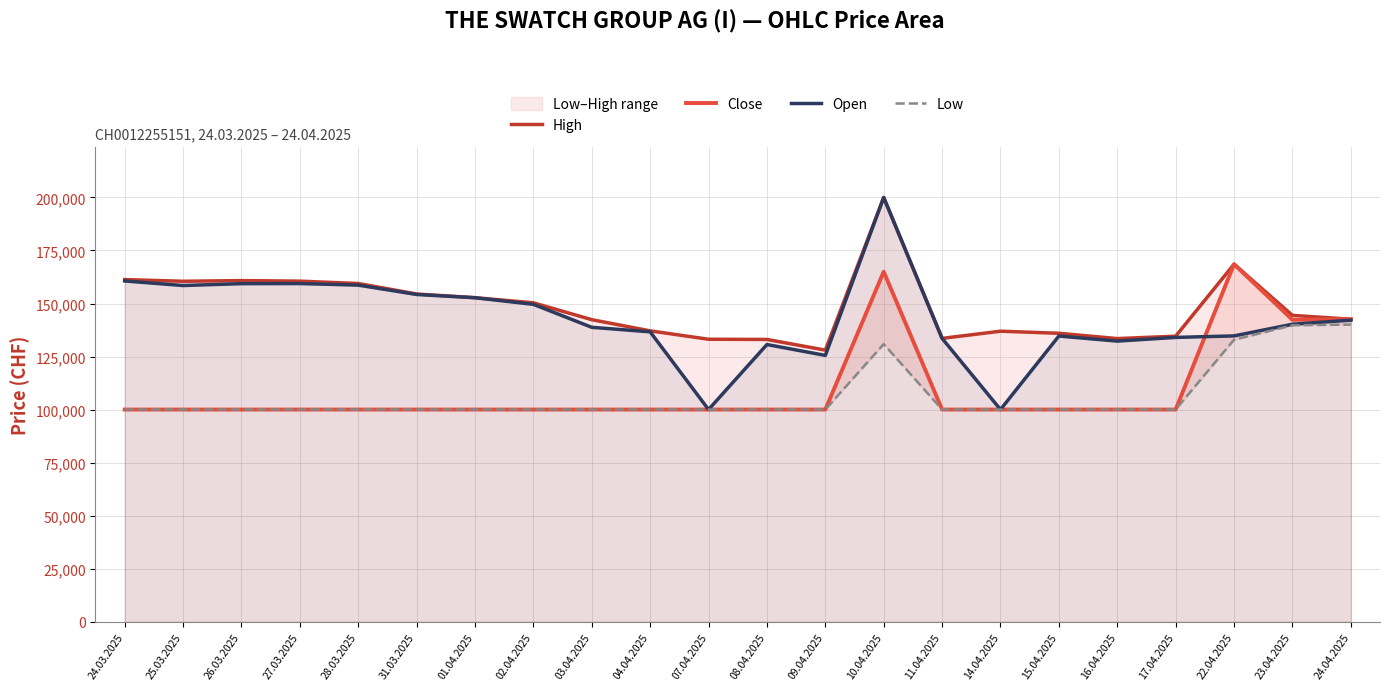

Reading left to right, what are all the values shown in this chart?

High: 24.03.2025=161293	25.03.2025=160492	26.03.2025=160816	27.03.2025=160549	28.03.2025=159437	31.03.2025=154494	01.04.2025=152756	02.04.2025=150336	03.04.2025=142384	04.04.2025=137106	07.04.2025=133155	08.04.2025=133060	09.04.2025=128029	10.04.2025=200000	11.04.2025=133560	14.04.2025=136947	15.04.2025=135971	16.04.2025=133467	17.04.2025=134590	22.04.2025=168550	23.04.2025=144420	24.04.2025=142603
Close: 24.03.2025=100005	25.03.2025=100005	26.03.2025=100005	27.03.2025=100005	28.03.2025=100005	31.03.2025=100005	01.04.2025=100005	02.04.2025=100005	03.04.2025=100005	04.04.2025=100005	07.04.2025=100005	08.04.2025=100005	09.04.2025=100005	10.04.2025=165000	11.04.2025=100005	14.04.2025=100005	15.04.2025=100005	16.04.2025=100005	17.04.2025=100005	22.04.2025=168550	23.04.2025=142322	24.04.2025=142593
Open: 24.03.2025=160637	25.03.2025=158484	26.03.2025=159364	27.03.2025=159411	28.03.2025=158674	31.03.2025=154262	01.04.2025=152722	02.04.2025=149608	03.04.2025=138780	04.04.2025=136651	07.04.2025=100005	08.04.2025=130661	09.04.2025=125535	10.04.2025=200000	11.04.2025=133560	14.04.2025=100005	15.04.2025=134666	16.04.2025=132277	17.04.2025=134020	22.04.2025=134730	23.04.2025=140238	24.04.2025=142152
Low: 24.03.2025=100005	25.03.2025=100005	26.03.2025=100005	27.03.2025=100005	28.03.2025=100005	31.03.2025=100005	01.04.2025=100005	02.04.2025=100005	03.04.2025=100005	04.04.2025=100005	07.04.2025=100005	08.04.2025=100005	09.04.2025=100005	10.04.2025=130870	11.04.2025=100005	14.04.2025=100005	15.04.2025=100005	16.04.2025=100005	17.04.2025=100005	22.04.2025=132920	23.04.2025=139730	24.04.2025=140071